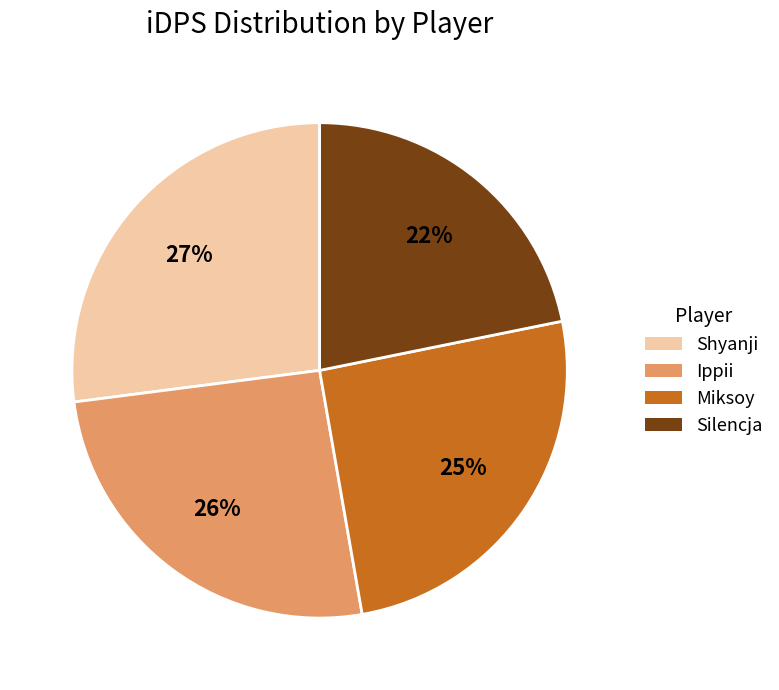

Do Miksoy and Shyanji together represent more than half of the pie?

Yes